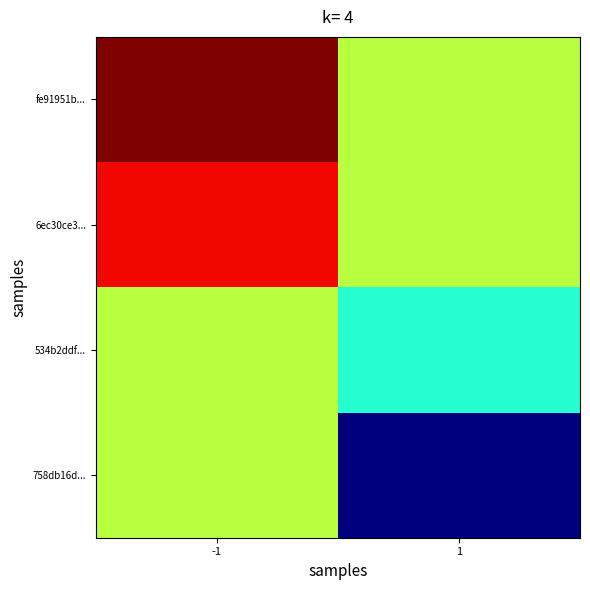

Reading left to right, transcribe all the data shown in this chart.

fe91951b...: -1=1582832243.0	1=1582665376.5
6ec30ce3...: -1=1582792861.0	1=1582665376.5
534b2ddf...: -1=1582665376.5	1=1582595754.0
758db16d...: -1=1582665376.5	1=1582440648.0